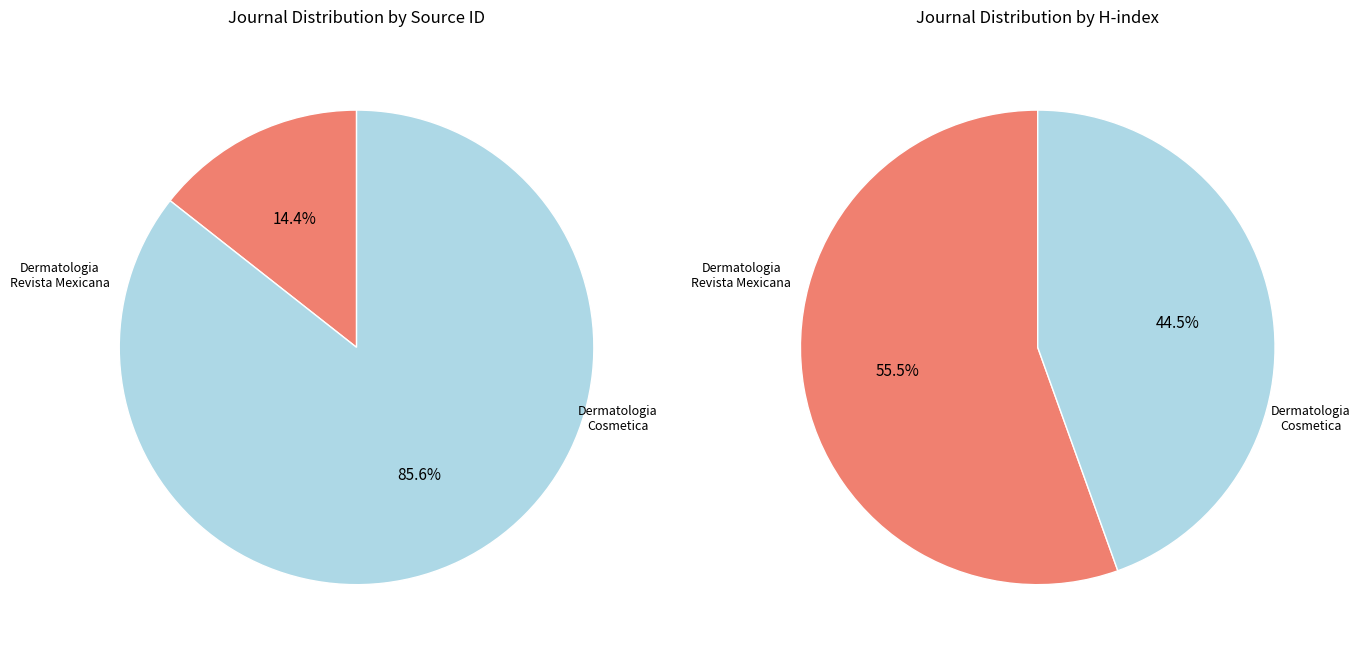

How many slices are in this pie chart?

2